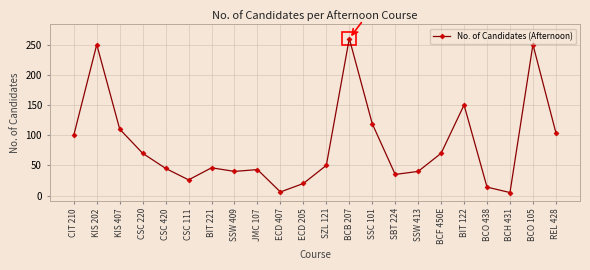

Where does the data first go above 50?

CIT 210